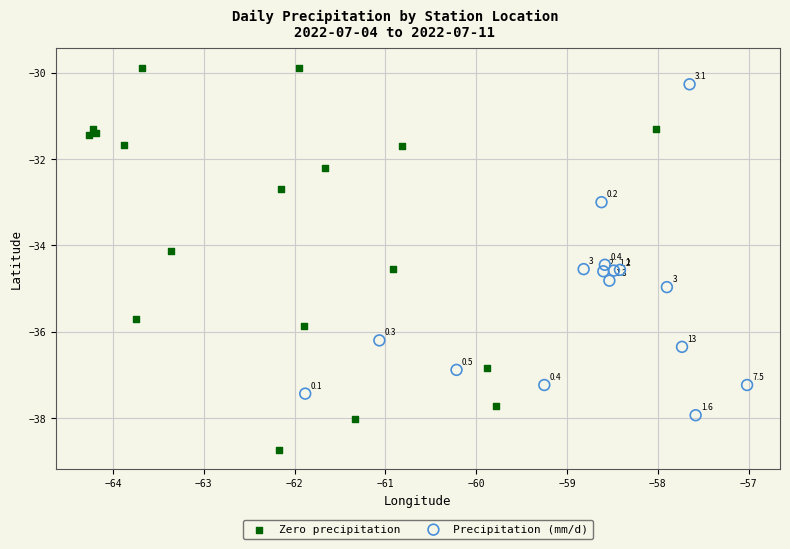

Which series has the widest spread of Y values?

Zero precipitation